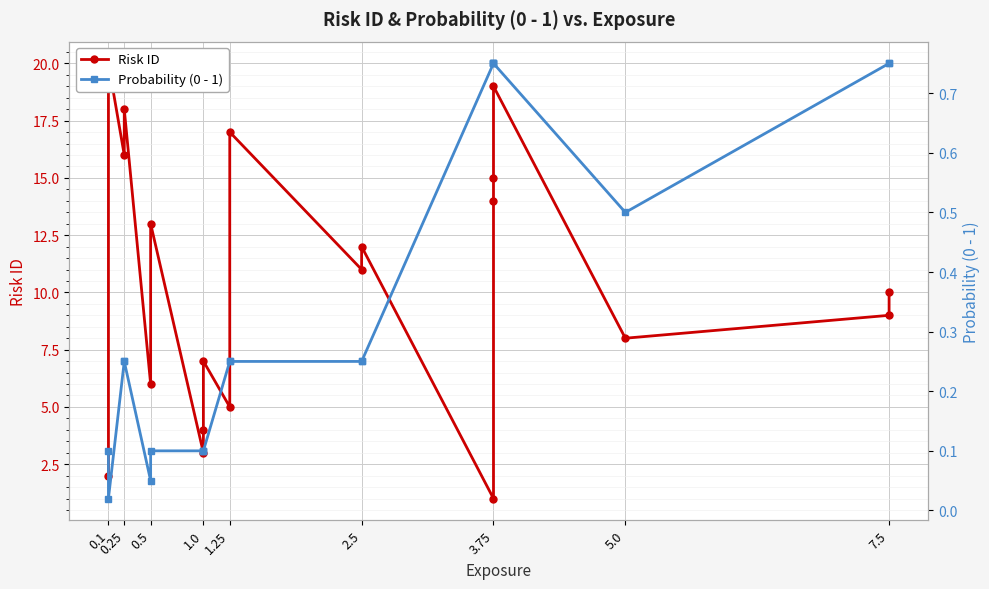

Is this an area chart (filled region under the line)?

No